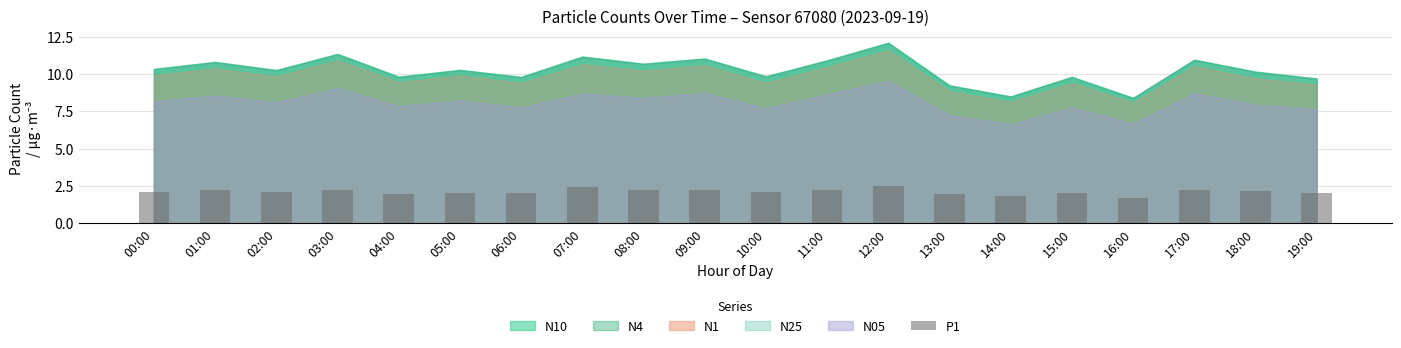

What is the minimum value shown in the chart?

1.7